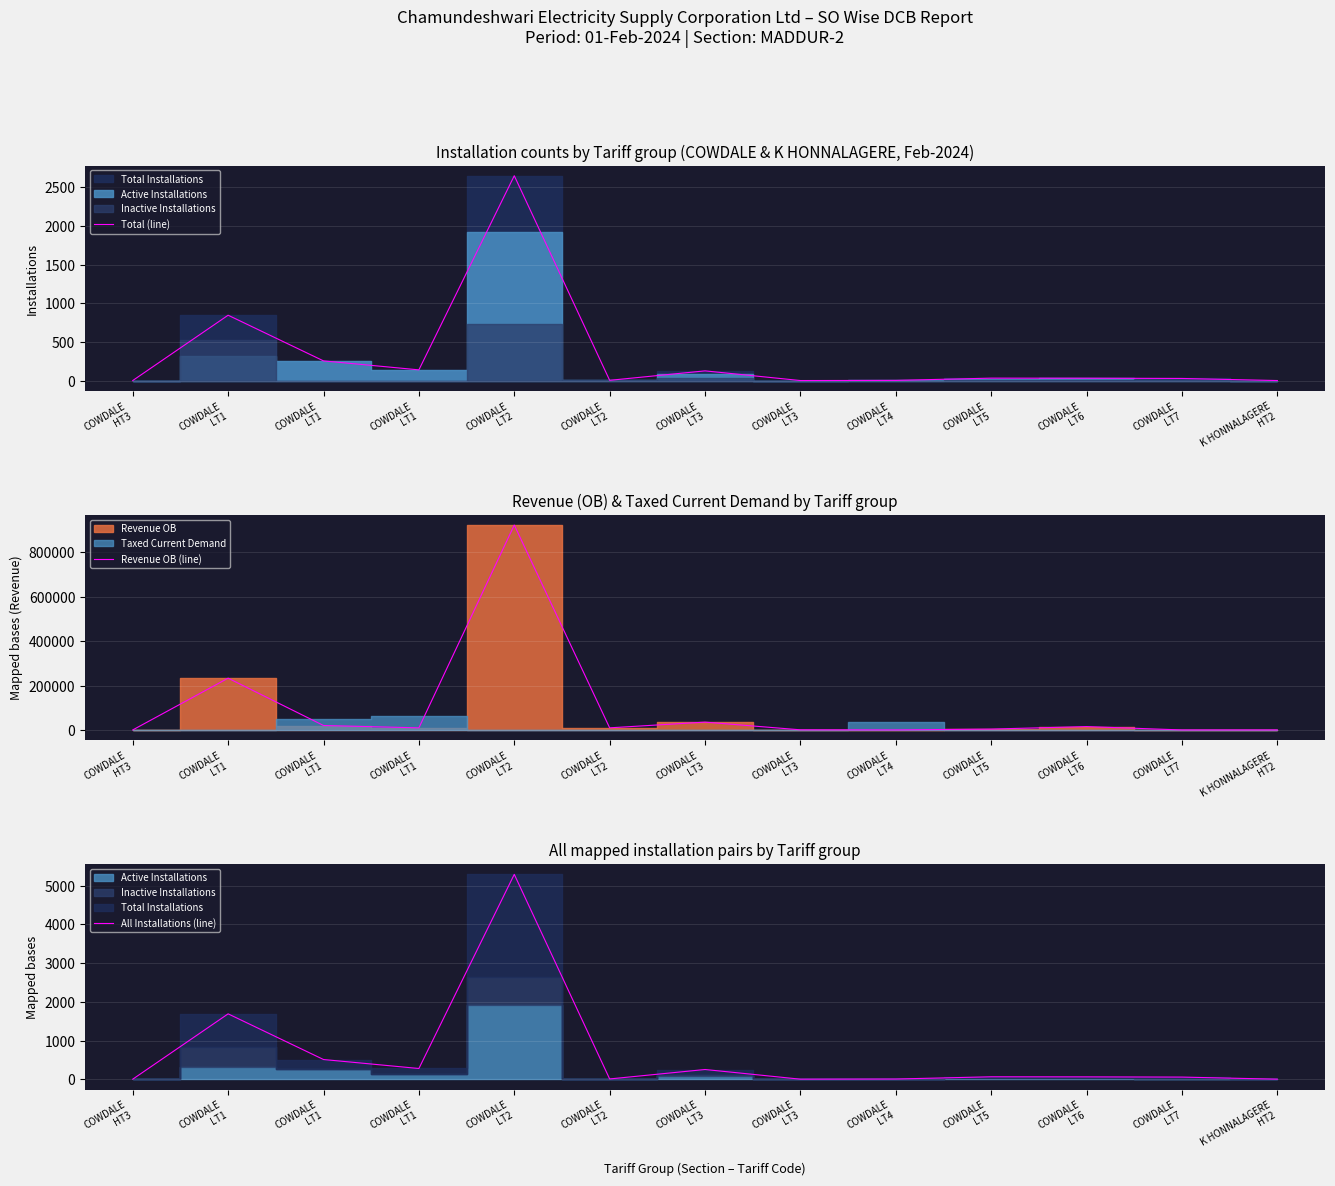

How many lines are shown in the chart?

3